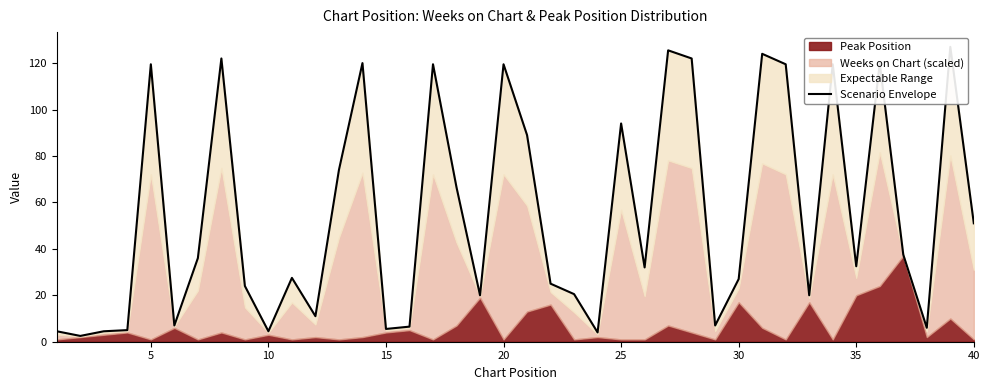

How many data points does each series have?

40